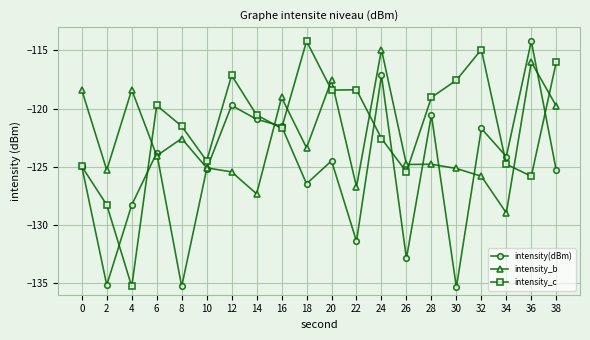

What is the maximum value for intensity_b?

-114.9